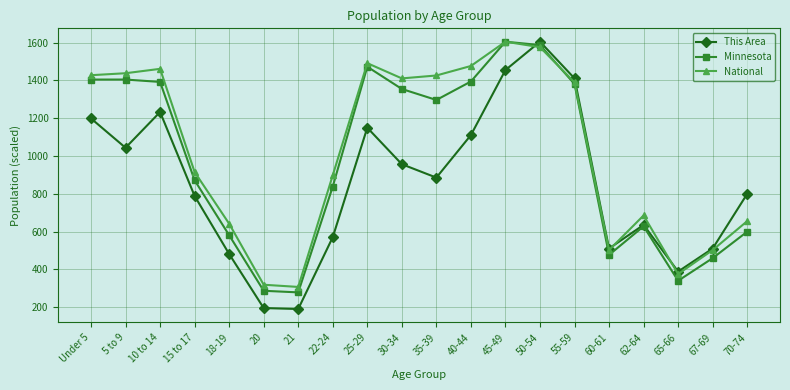

In This Area, how many points are lower than both neighbors (excluding endpoints)?

5